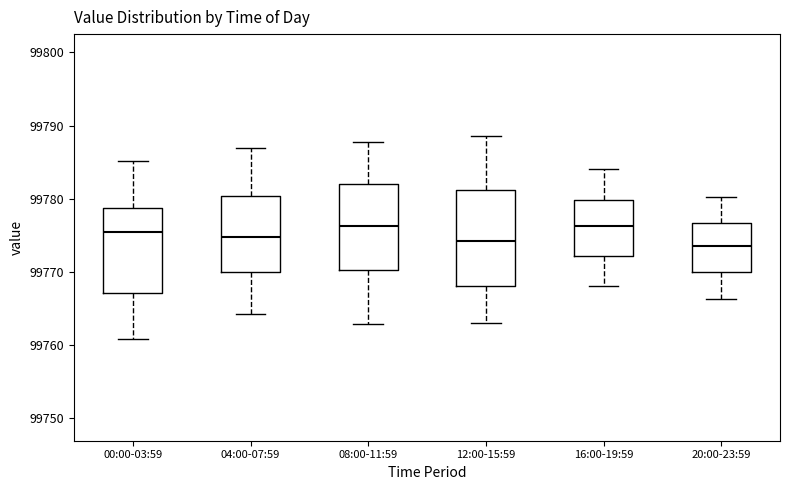

Reading left to right, transcribe this box plot: for each box, give where its median line is, the range the box spans, and where its two whiskers end, as read against the y-axis. The values are not printed on the chart, so give them approximately, as read against the axis.

00:00-03:59: median 99775, box 99767 to 99779, whiskers 99761 to 99785
04:00-07:59: median 99775, box 99770 to 99780, whiskers 99764 to 99787
08:00-11:59: median 99776, box 99770 to 99782, whiskers 99763 to 99788
12:00-15:59: median 99774, box 99768 to 99781, whiskers 99763 to 99789
16:00-19:59: median 99776, box 99772 to 99780, whiskers 99768 to 99784
20:00-23:59: median 99773, box 99770 to 99777, whiskers 99766 to 99780